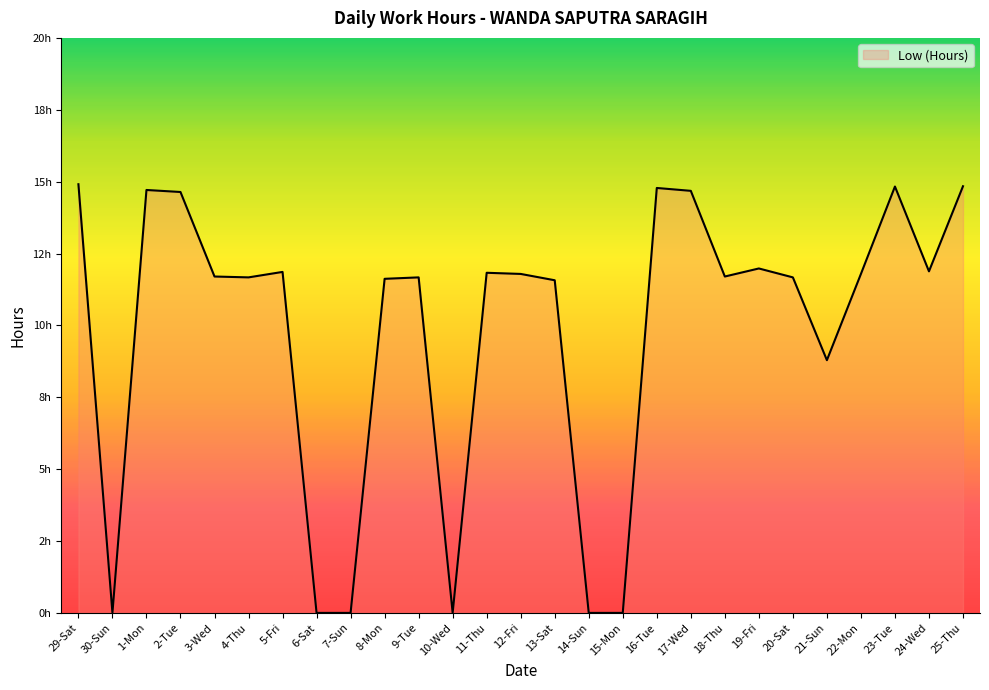

What is the change in value from 21-Sun to 23-Tue?

+6.0